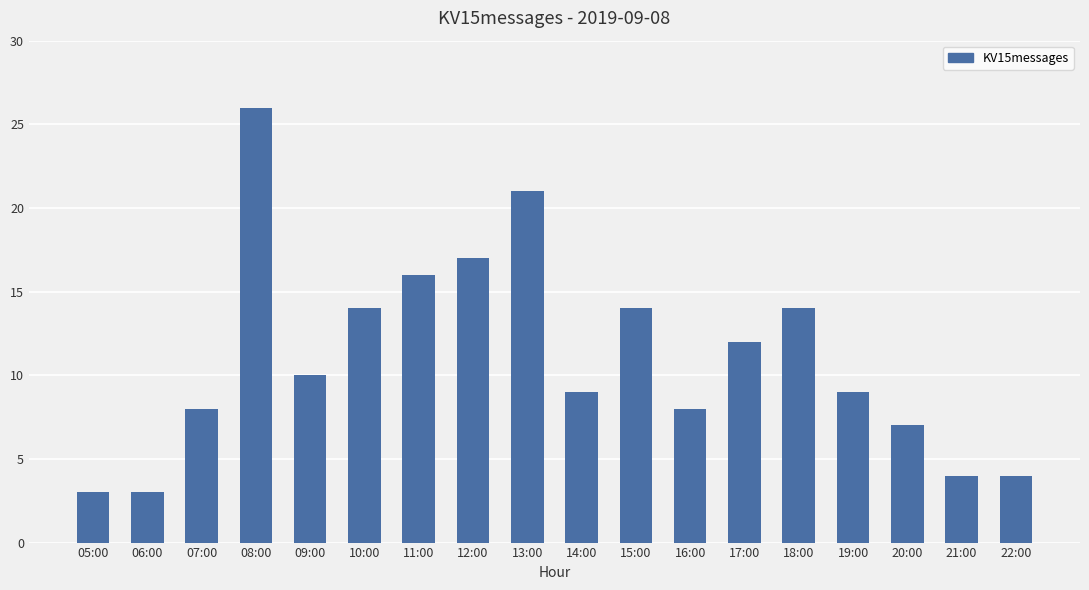

Reading left to right, list all the values displayed in this chart.

05:00=3	06:00=3	07:00=8	08:00=26	09:00=10	10:00=14	11:00=16	12:00=17	13:00=21	14:00=9	15:00=14	16:00=8	17:00=12	18:00=14	19:00=9	20:00=7	21:00=4	22:00=4